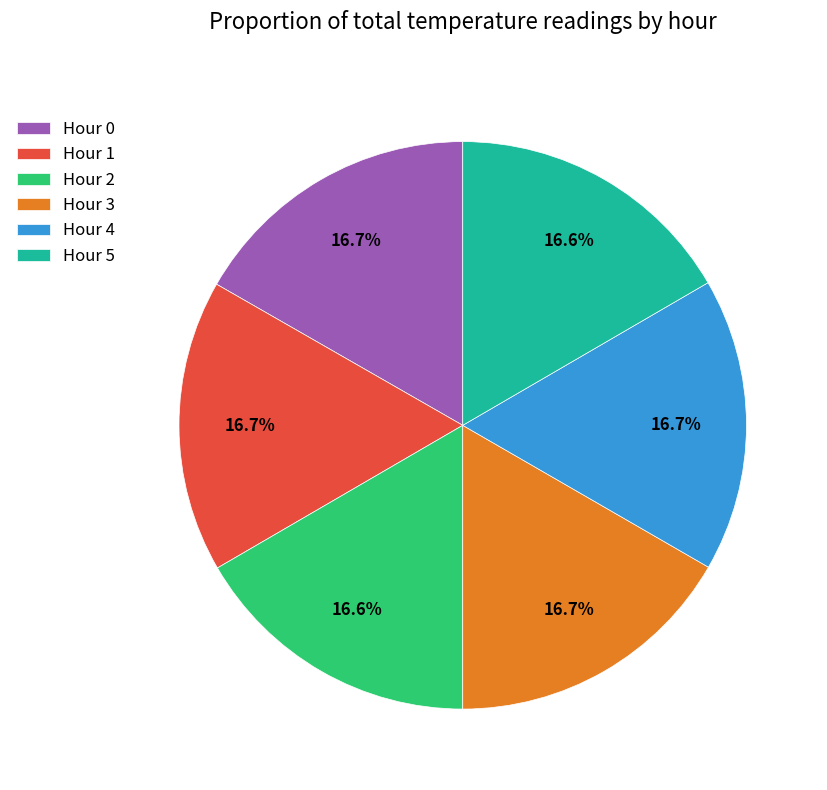

Count the number of slices in the pie.

6